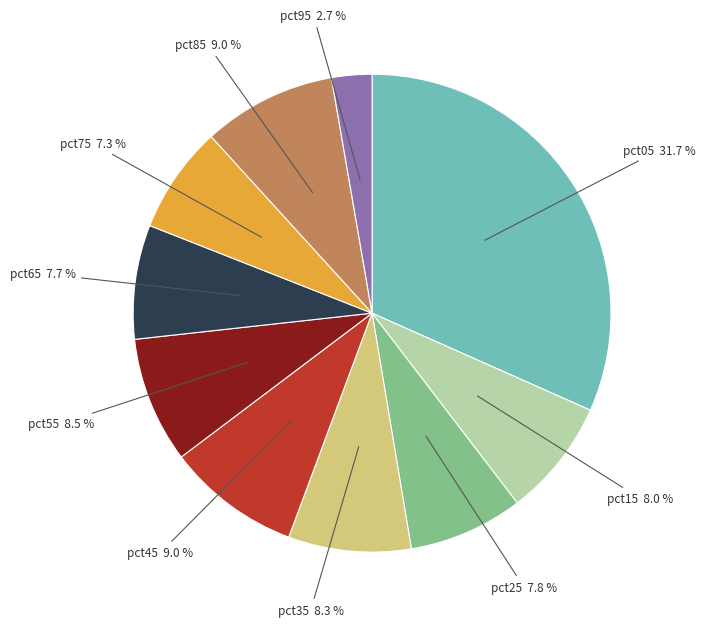

Count the number of slices in the pie.

10